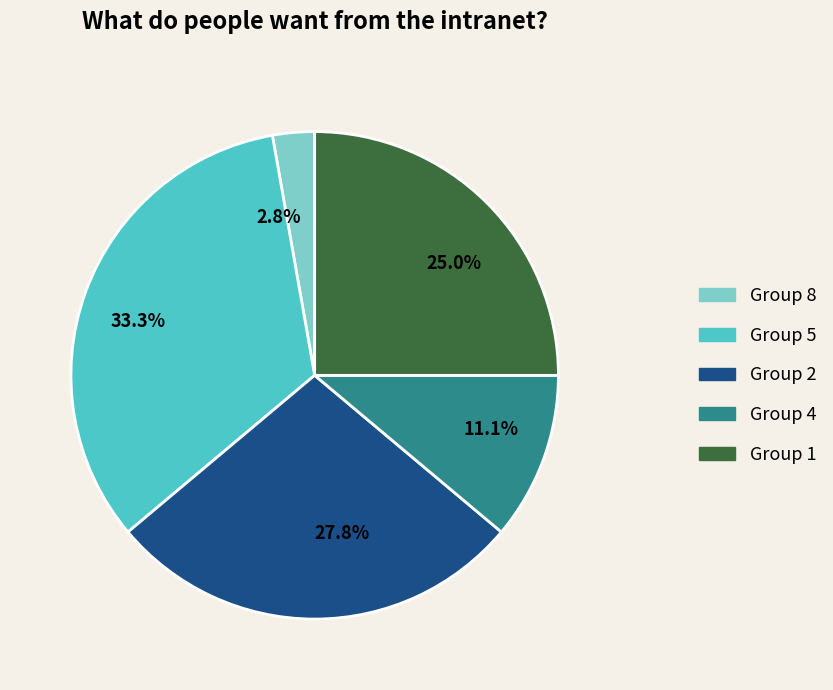

What percentage do 27.8% and 11.1% together represent?

38.9%